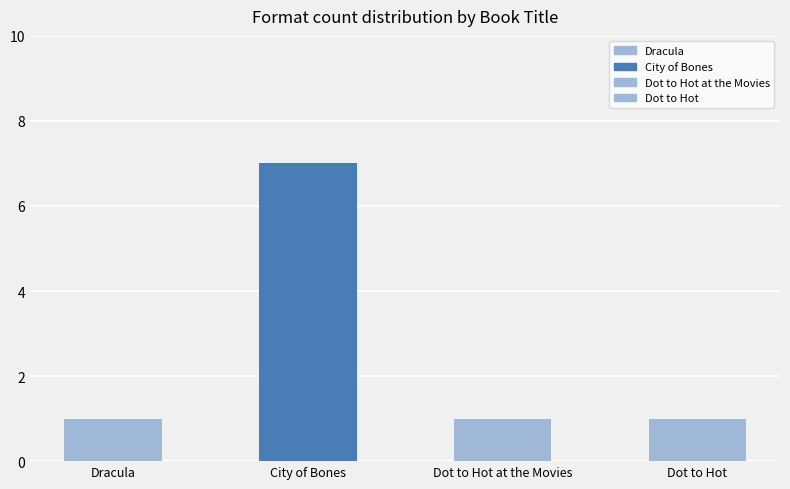

Which label corresponds to the largest value in the chart?

City of Bones